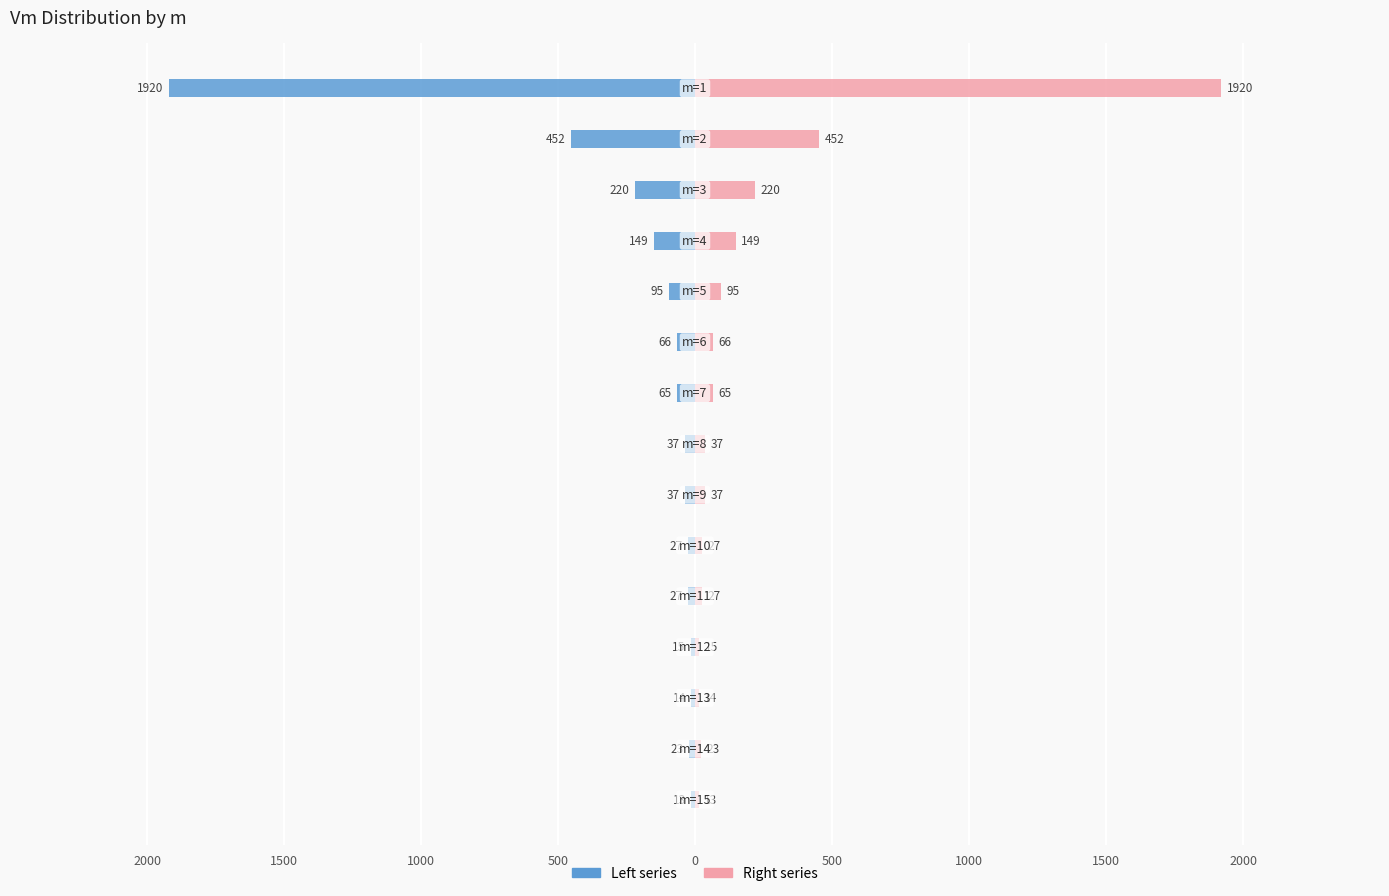

How many values in the Right series series exceed 37?

7